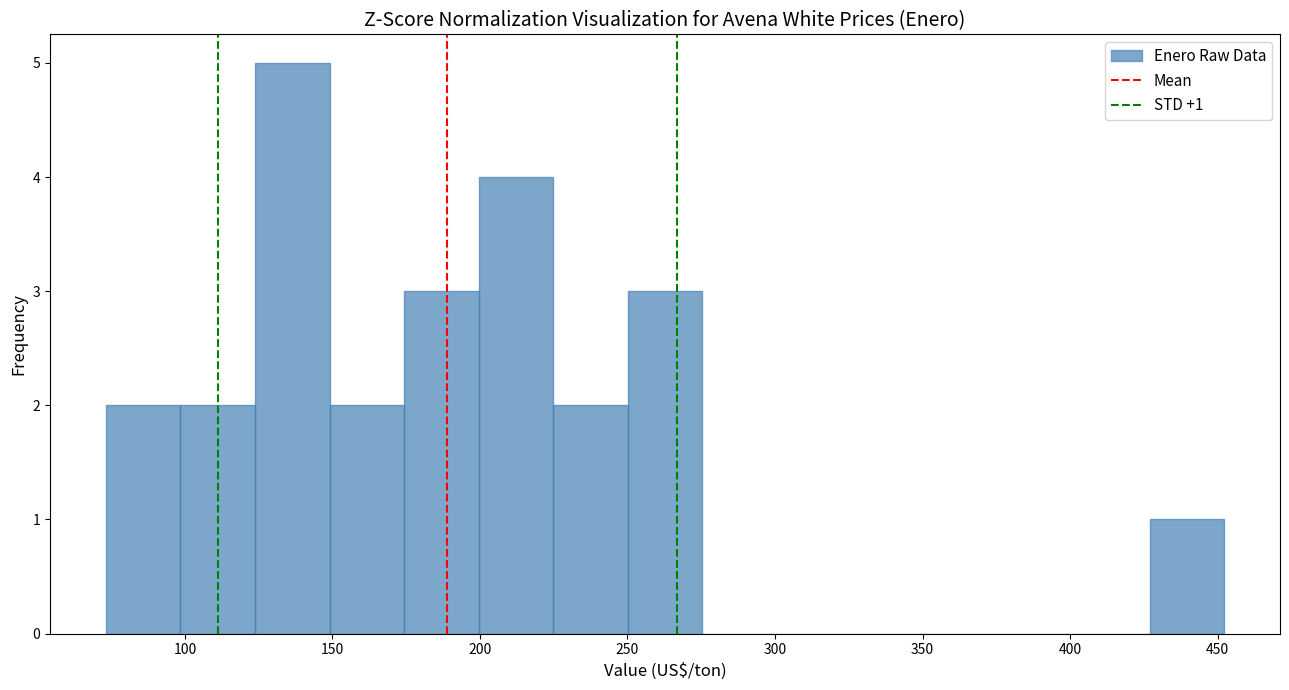

Which range on the x-axis has the tallest bar?

125 to 150